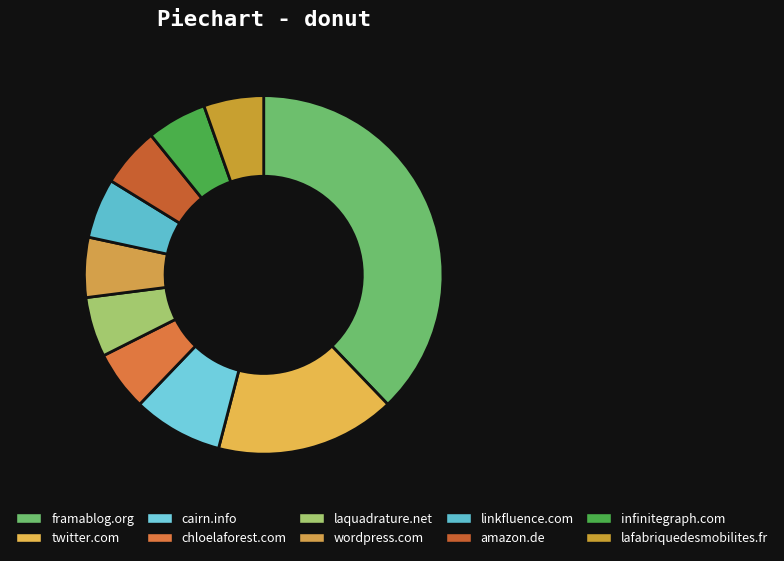

How many segments does this pie chart have?

10